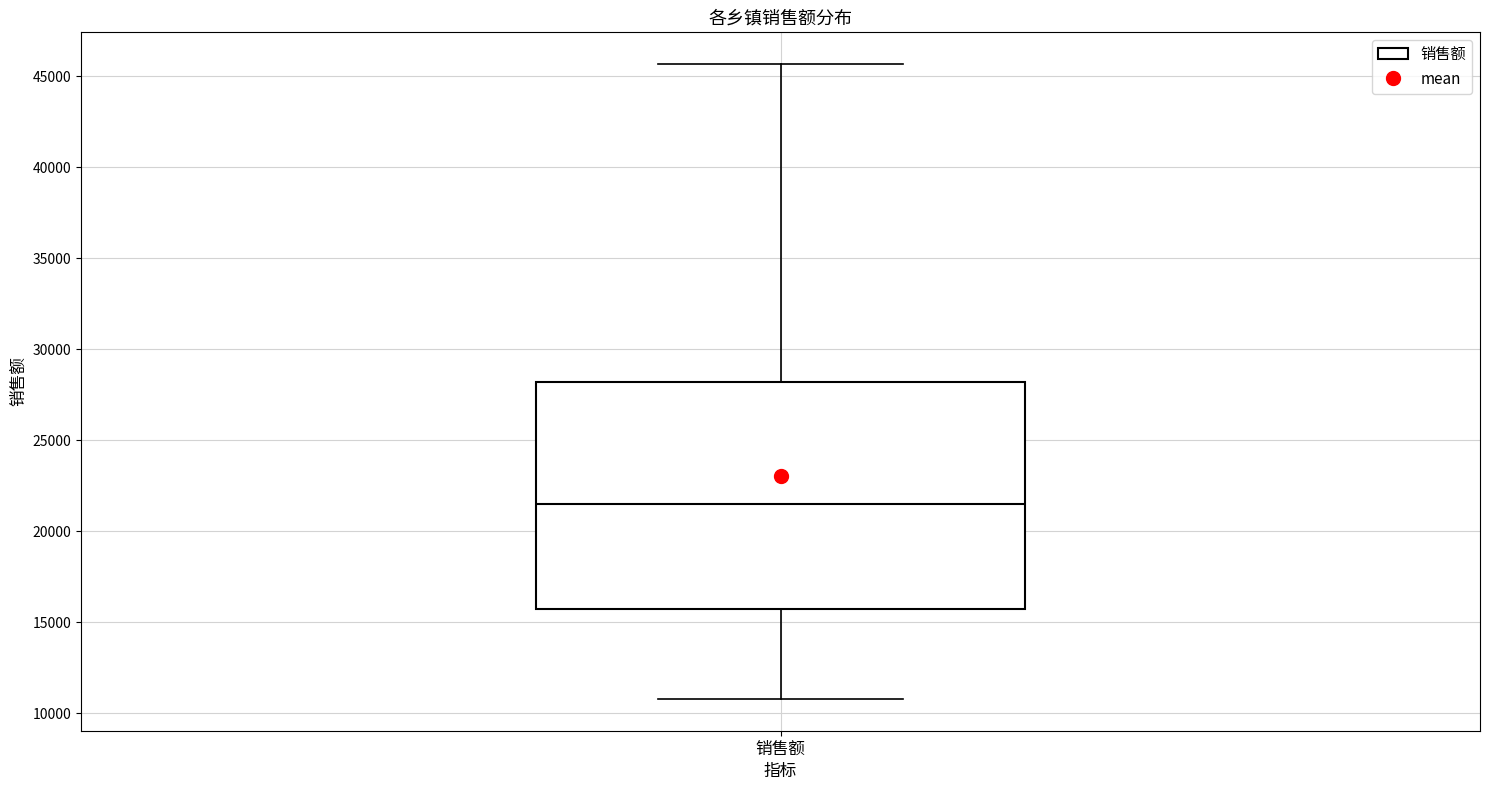

Read this box plot against the y-axis: the position of the median line, the range covered by the box, and the ends of both whiskers. The values are not printed on the chart, so give them approximately, as read against the axis.

median 21500, box 15500 to 28000, whiskers 11000 to 45500